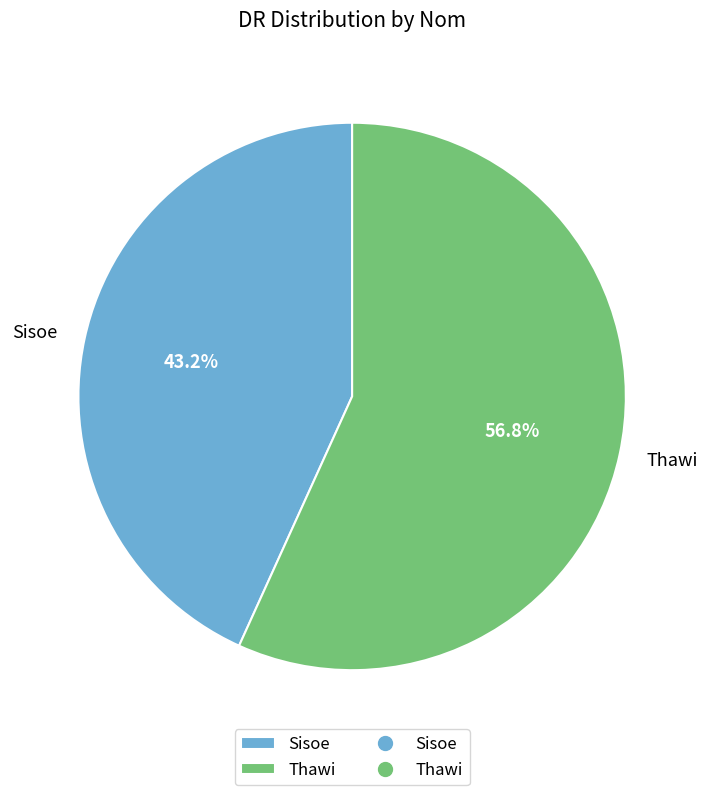

What portion of the pie excludes Thawi?

43.2%